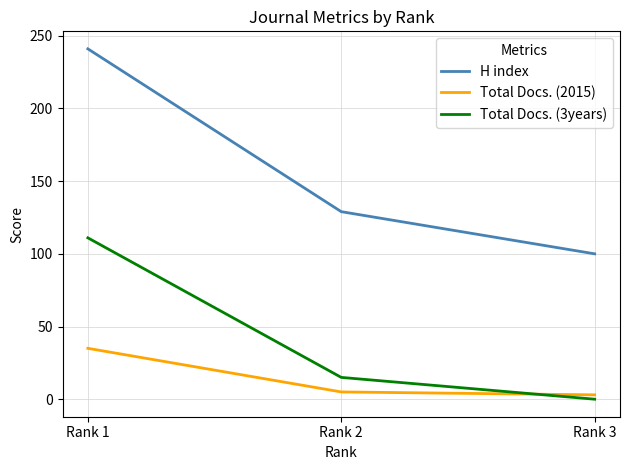

Reading left to right, extract all data points from this chart.

H index: 241	129	100
Total Docs. (2015): 35	5	3
Total Docs. (3years): 111	15	0